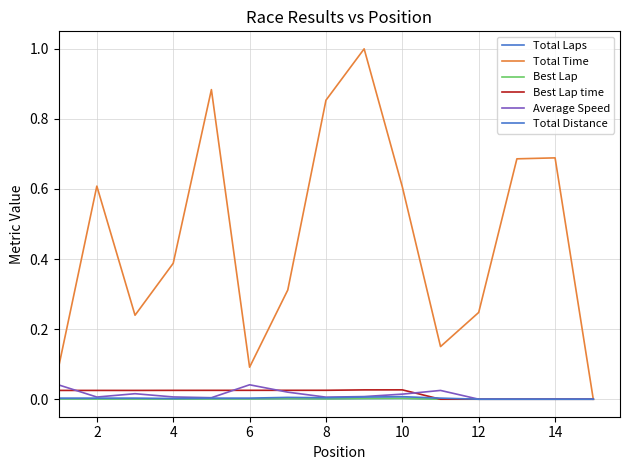

How many lines are shown in the chart?

6